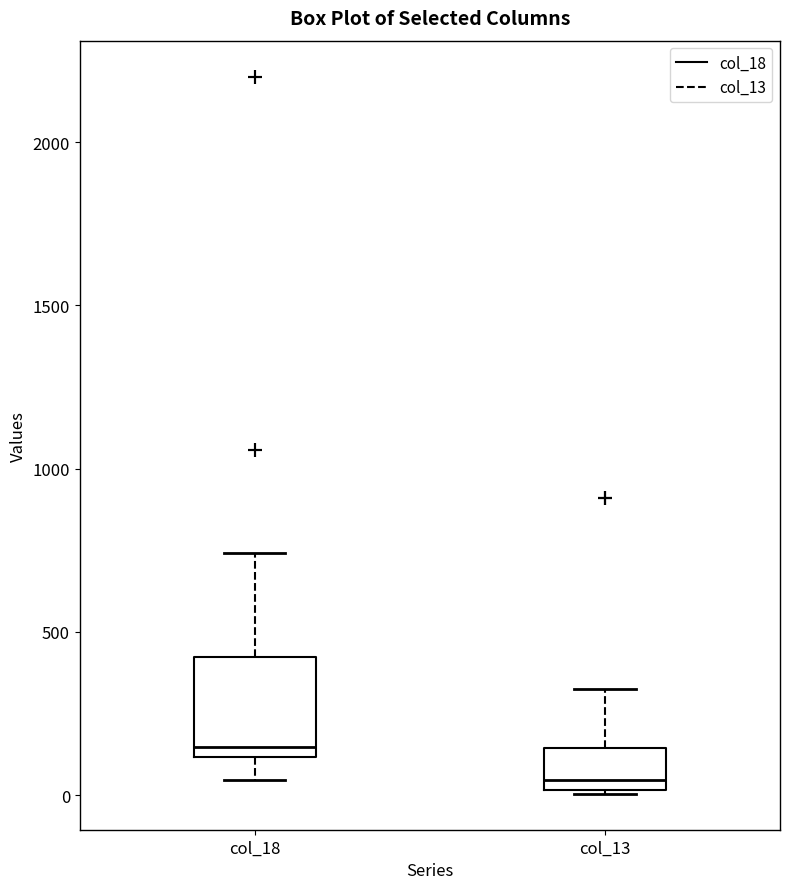

Where does the median line of the box for col_18 sit on the y-axis? The values are not printed on the chart, so give them approximately, as read against the axis.

150